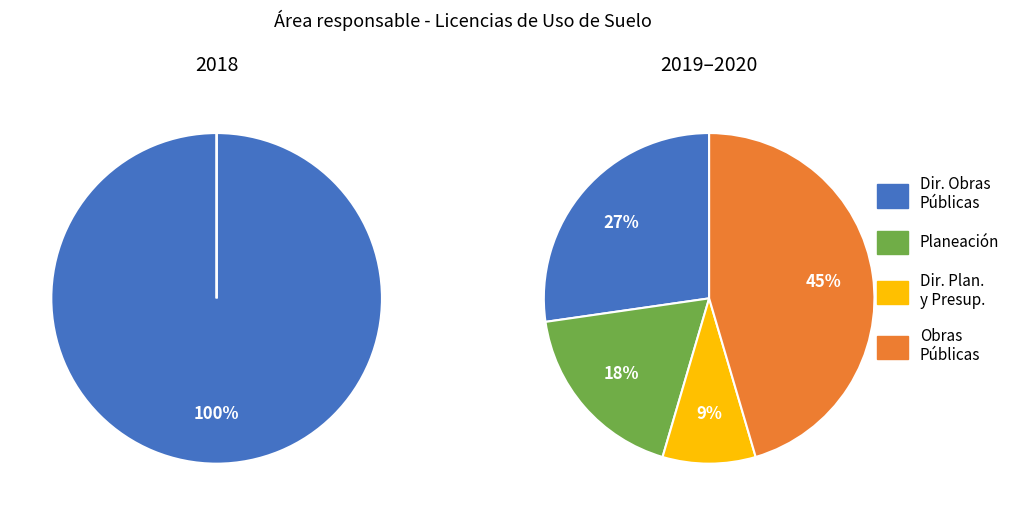

Do PLANEACION and OBRAS PUBLICAS together represent more than half of the pie?

No